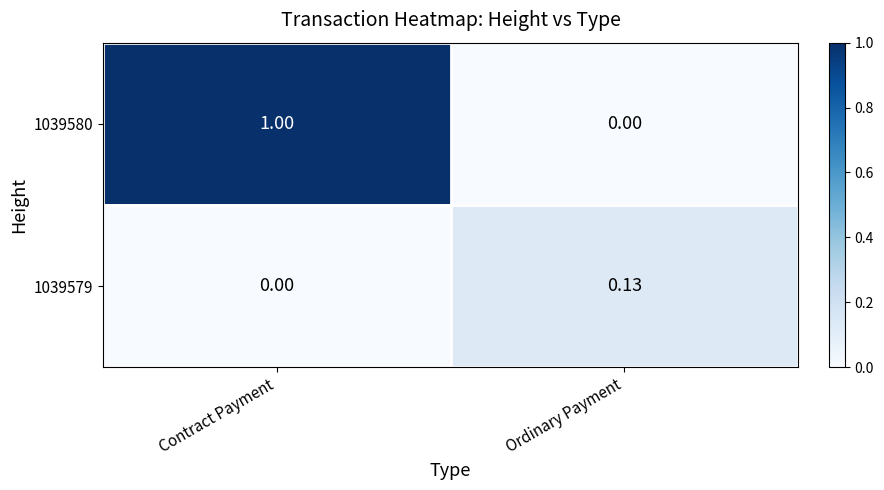

How many distinct data groups are displayed?

2